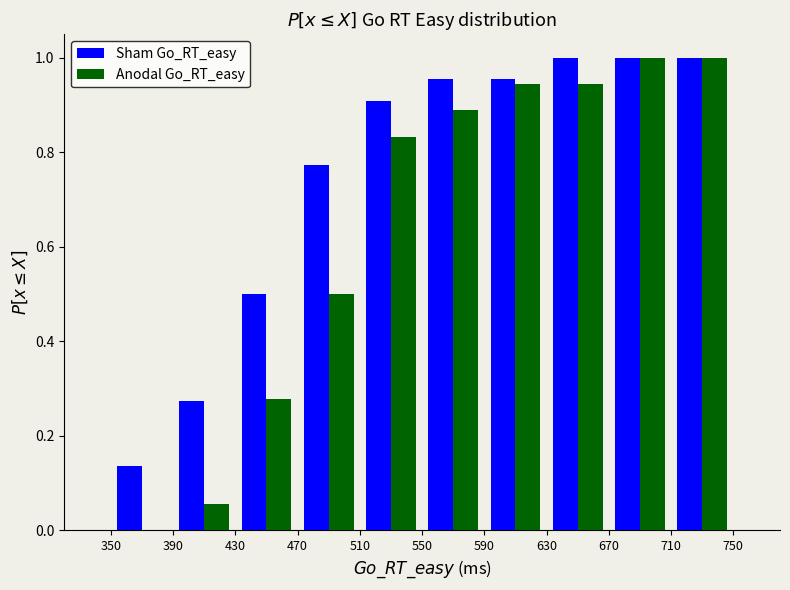

Reading left to right, transcribe this chart: for each range on the x-axis, give the height of each series' bar. The values are not printed on the chart, so give them approximately, as read against the axis.

350 to 390: Sham Go_RT_easy=0.14	Anodal Go_RT_easy=0
390 to 430: Sham Go_RT_easy=0.28	Anodal Go_RT_easy=0.06
430 to 470: Sham Go_RT_easy=0.50	Anodal Go_RT_easy=0.28
470 to 510: Sham Go_RT_easy=0.78	Anodal Go_RT_easy=0.50
510 to 550: Sham Go_RT_easy=0.90	Anodal Go_RT_easy=0.84
550 to 590: Sham Go_RT_easy=0.96	Anodal Go_RT_easy=0.88
590 to 630: Sham Go_RT_easy=0.96	Anodal Go_RT_easy=0.94
630 to 670: Sham Go_RT_easy=1.00	Anodal Go_RT_easy=0.94
670 to 710: Sham Go_RT_easy=1.00	Anodal Go_RT_easy=1.00
710 to 750: Sham Go_RT_easy=1.00	Anodal Go_RT_easy=1.00